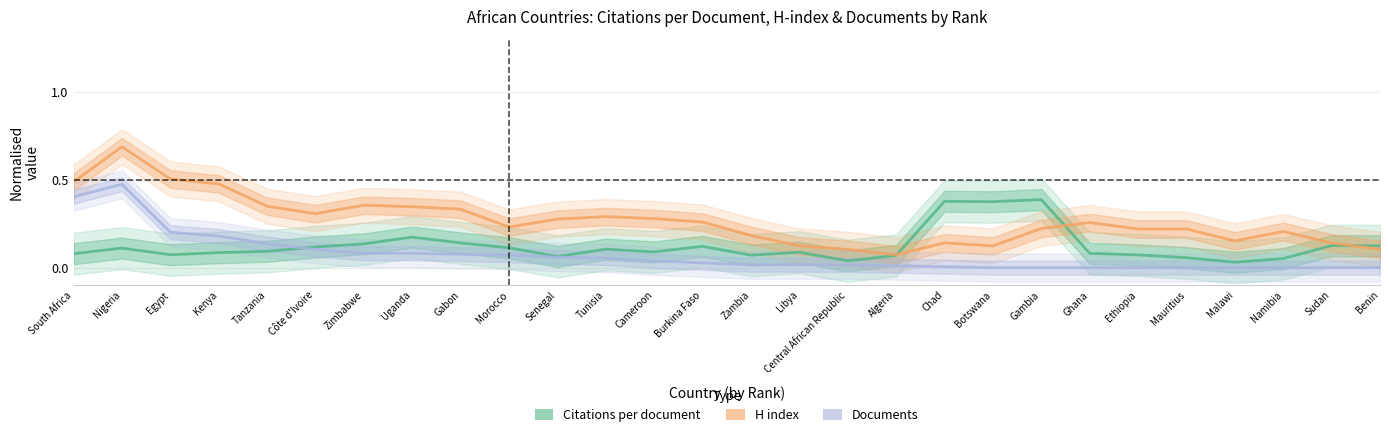

What is the sum of the H index values at Namibia and Morocco?

0.4